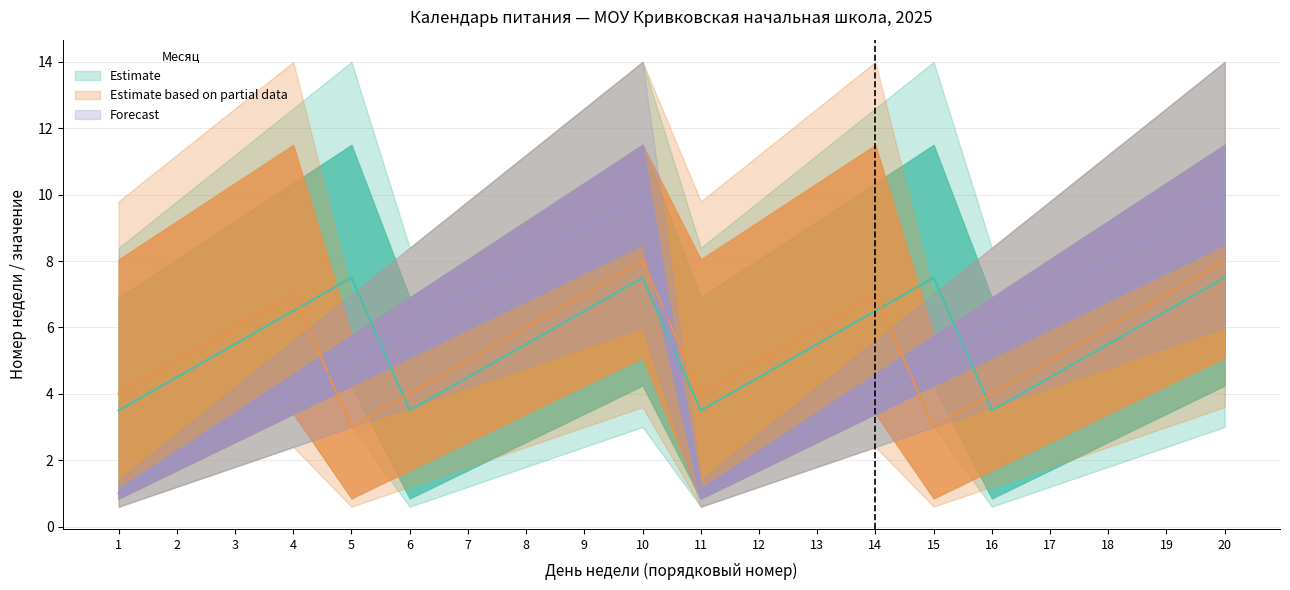

Count the number of categories in the chart.

20